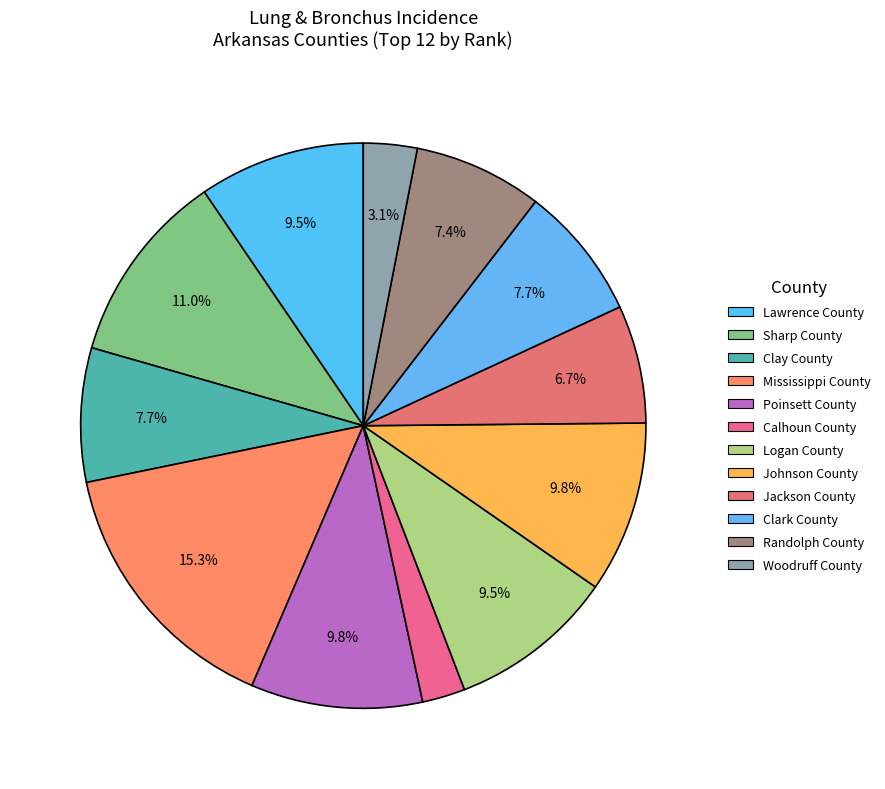

What percentage do Logan County and Woodruff County together represent?

12.6%